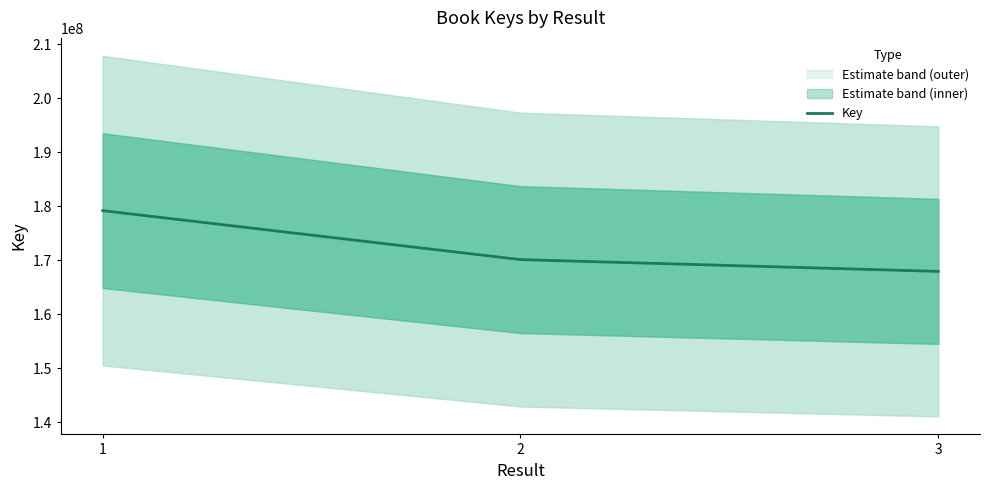

List the labels in order of value, smallest first.

3, 2, 1